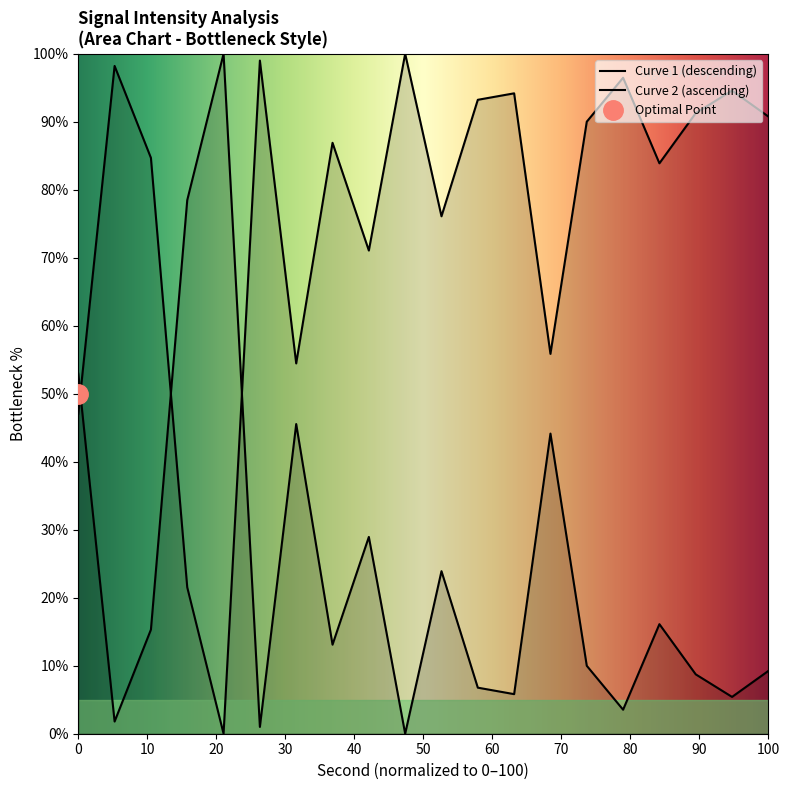

The chart shows a value of 52.9 at 8. True or false?

False